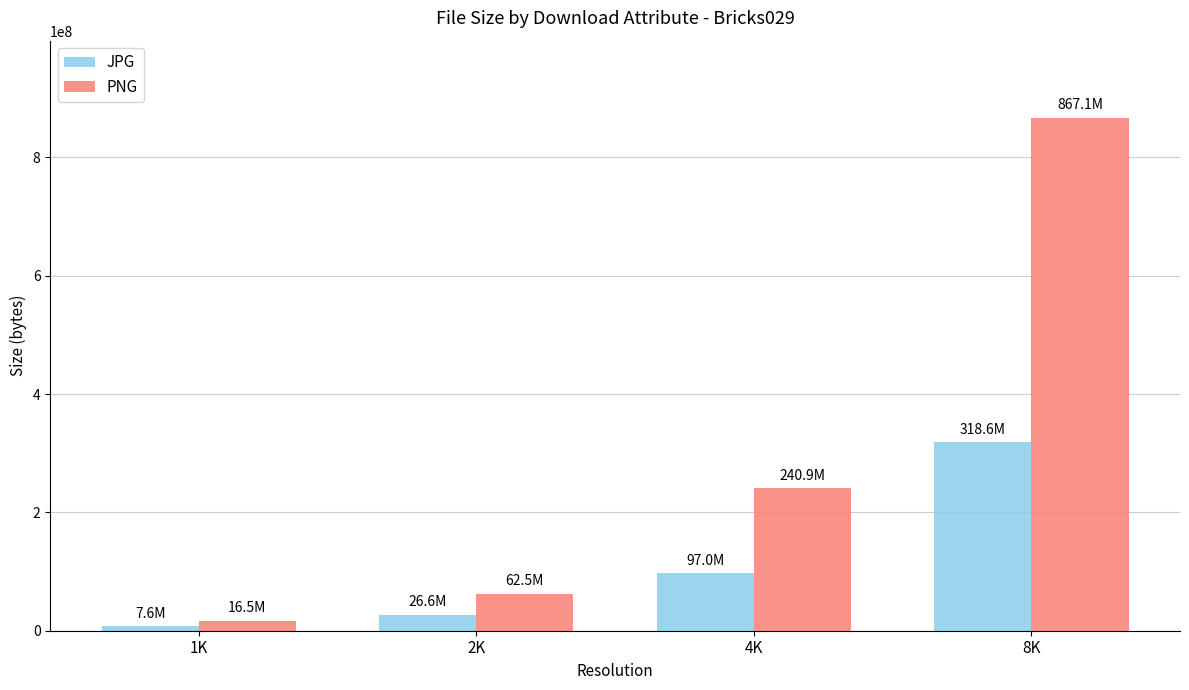

Where is PNG nearest to the value 441806746?

4K